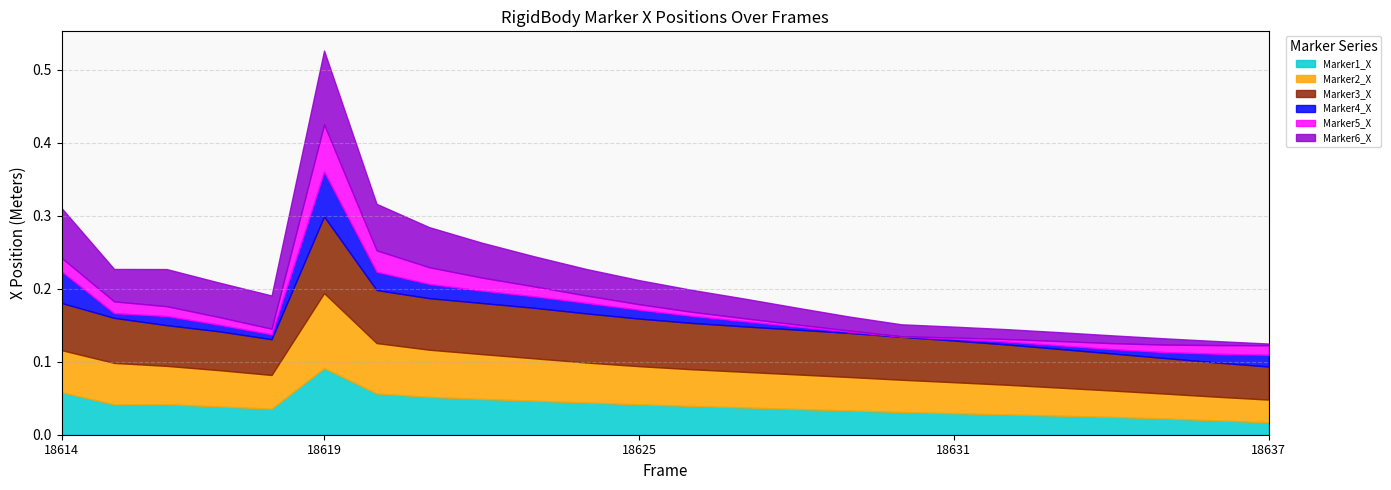

At which category is the sum across all series the highest?

18619